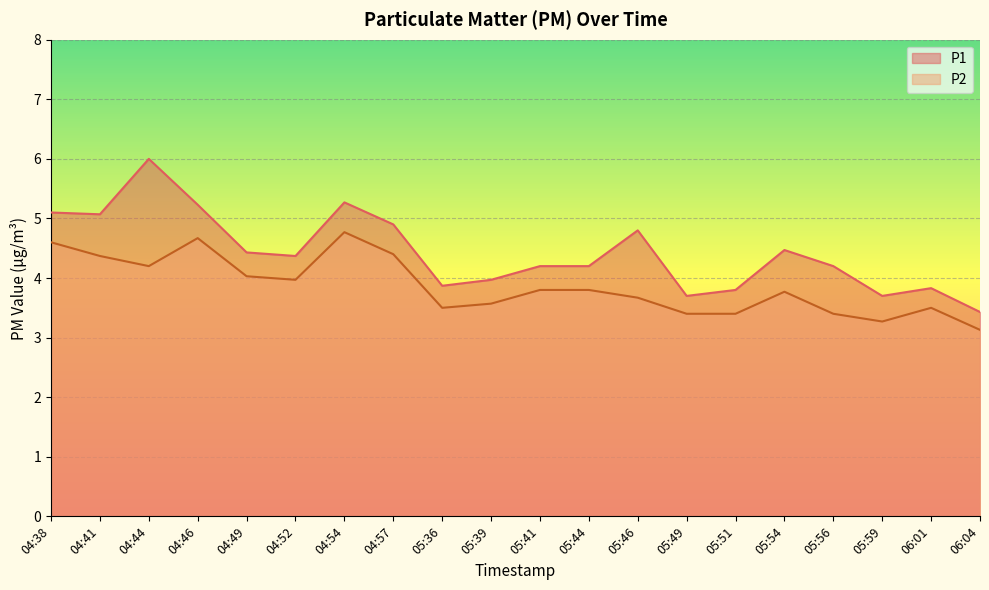

Reading left to right, what are all the values shown in this chart?

P1: 5.1	5.1	6.0	5.2	4.4	4.4	5.3	4.9	3.9	4.0	4.2	4.2	4.8	3.7	3.8	4.5	4.2	3.7	3.8	3.4
P2: 4.6	4.4	4.2	4.7	4.0	4.0	4.8	4.4	3.5	3.6	3.8	3.8	3.7	3.4	3.4	3.8	3.4	3.3	3.5	3.1